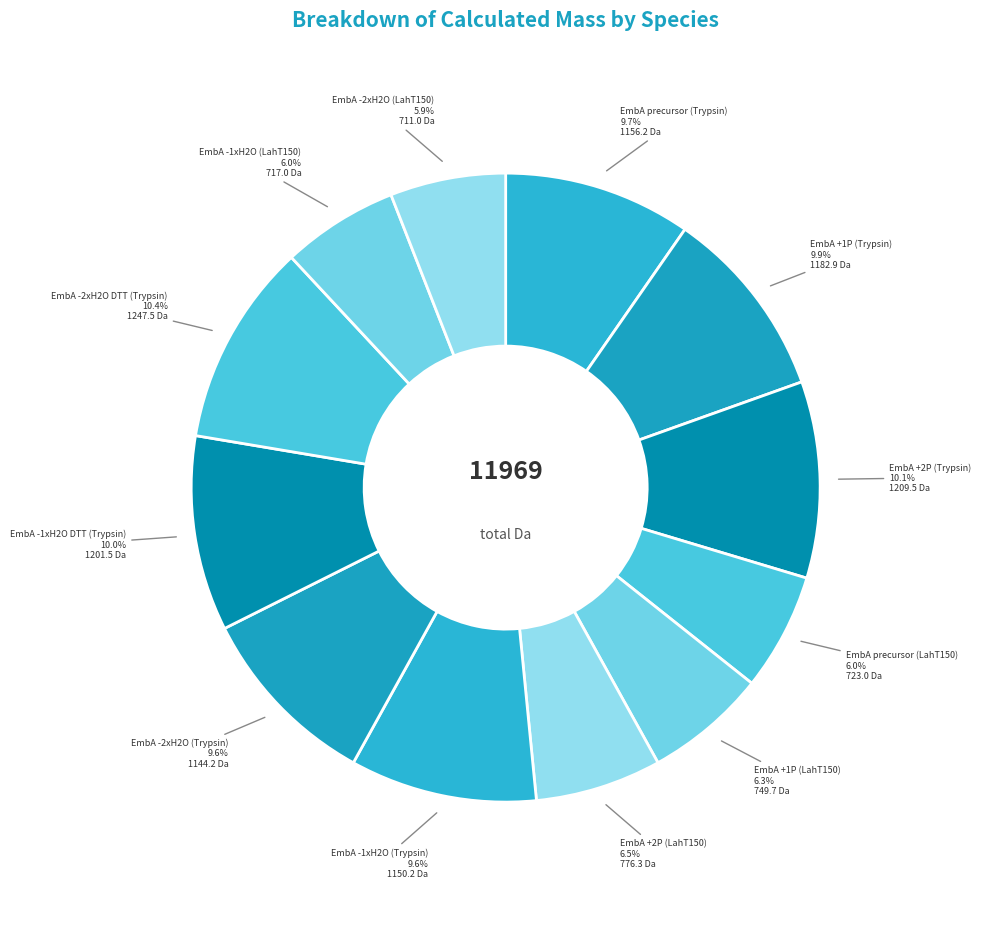

Rank the categories by value from highest to lowest.

EmbA -2xH2O DTT (Trypsin), EmbA +2P (Trypsin), EmbA -1xH2O DTT (Trypsin), EmbA +1P (Trypsin), EmbA precursor (Trypsin), EmbA -1xH2O (Trypsin), EmbA -2xH2O (Trypsin), EmbA +2P (LahT150), EmbA +1P (LahT150), EmbA precursor (LahT150), EmbA -1xH2O (LahT150), EmbA -2xH2O (LahT150)